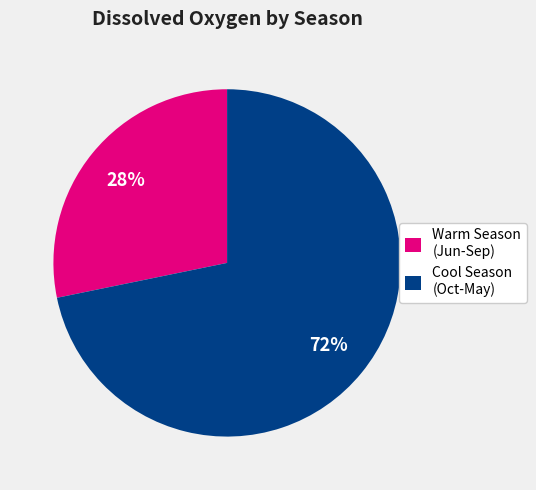

To the nearest percent, what is the difference between the largest and smallest slice percentages?

44%